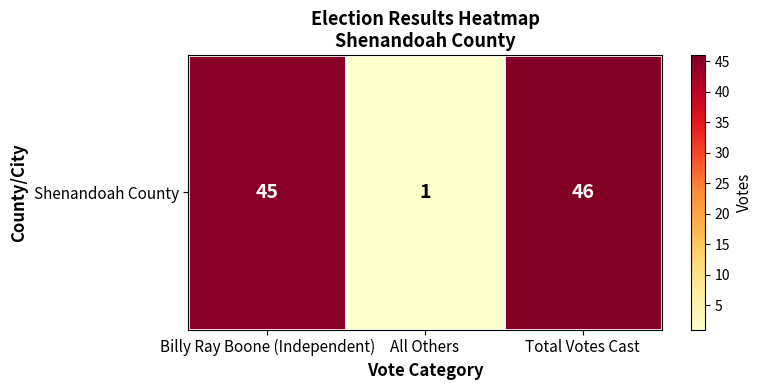

The chart shows a value of 10 at Billy Ray Boone (Independent). True or false?

False